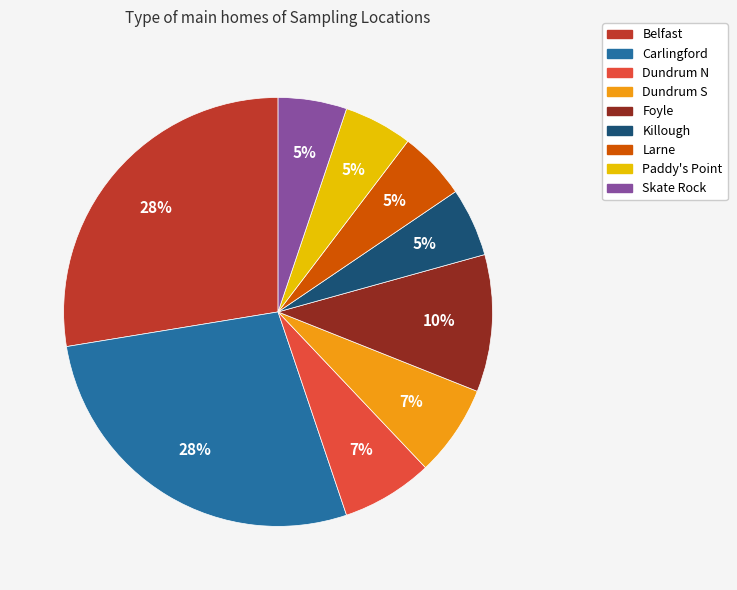

To the nearest percent, what is the average slice percentage?

11%